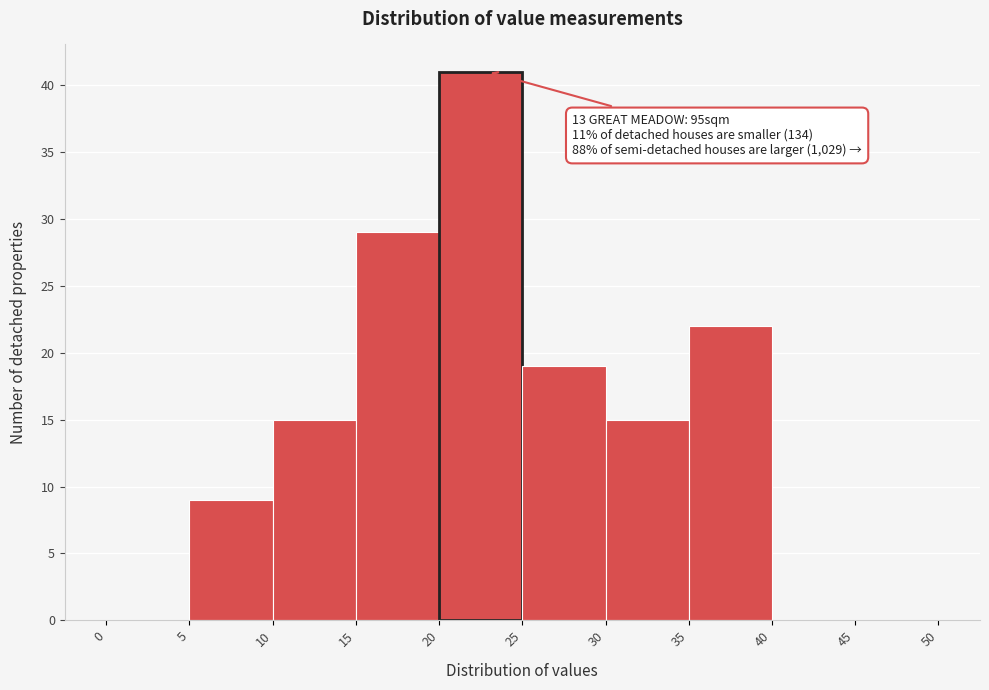

Over which range of the x-axis is the bar tallest?

20 to 25